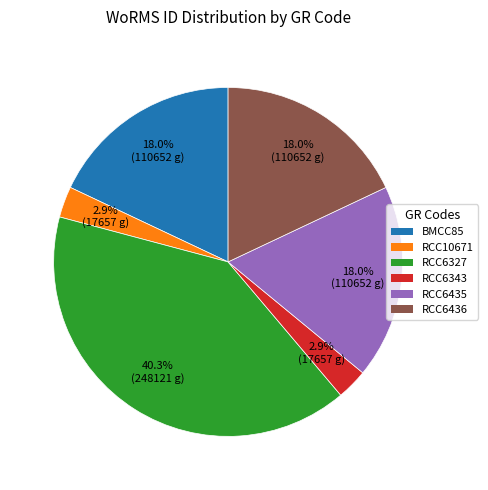

Which has a higher value, BMCC85 or RCC6343?

BMCC85